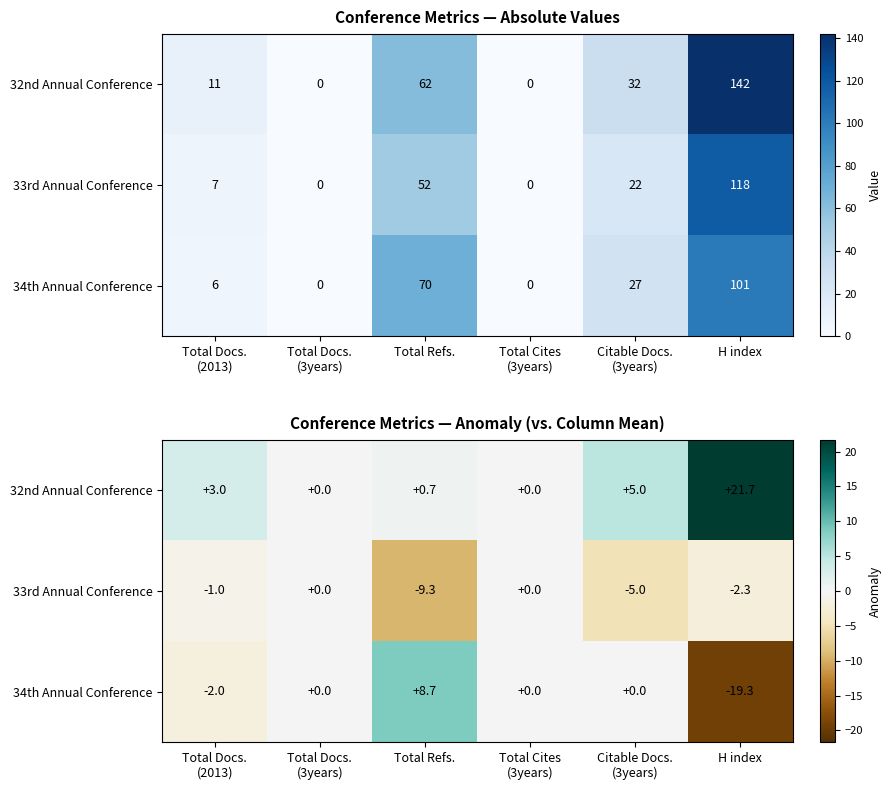

The value of 33rd Annual Conference at Total Refs. is -4.7. True or false?

False